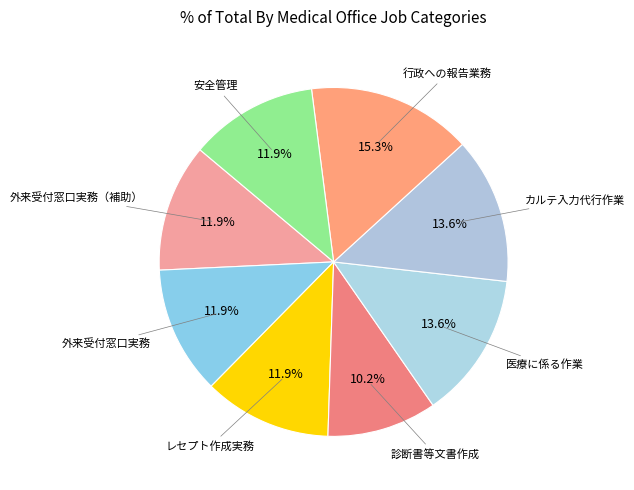

How many slices are in this pie chart?

8